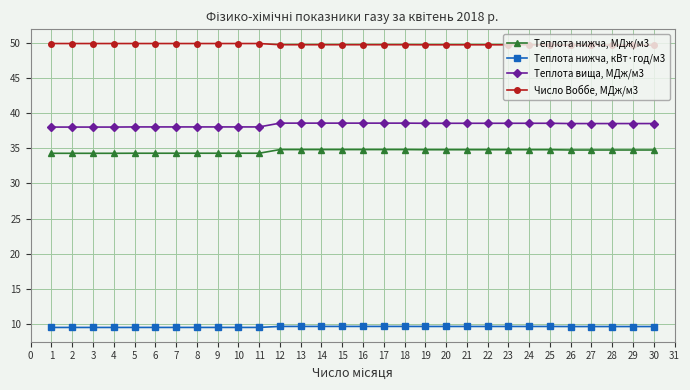

What is the spread (max minus min) of values at 3?

40.4